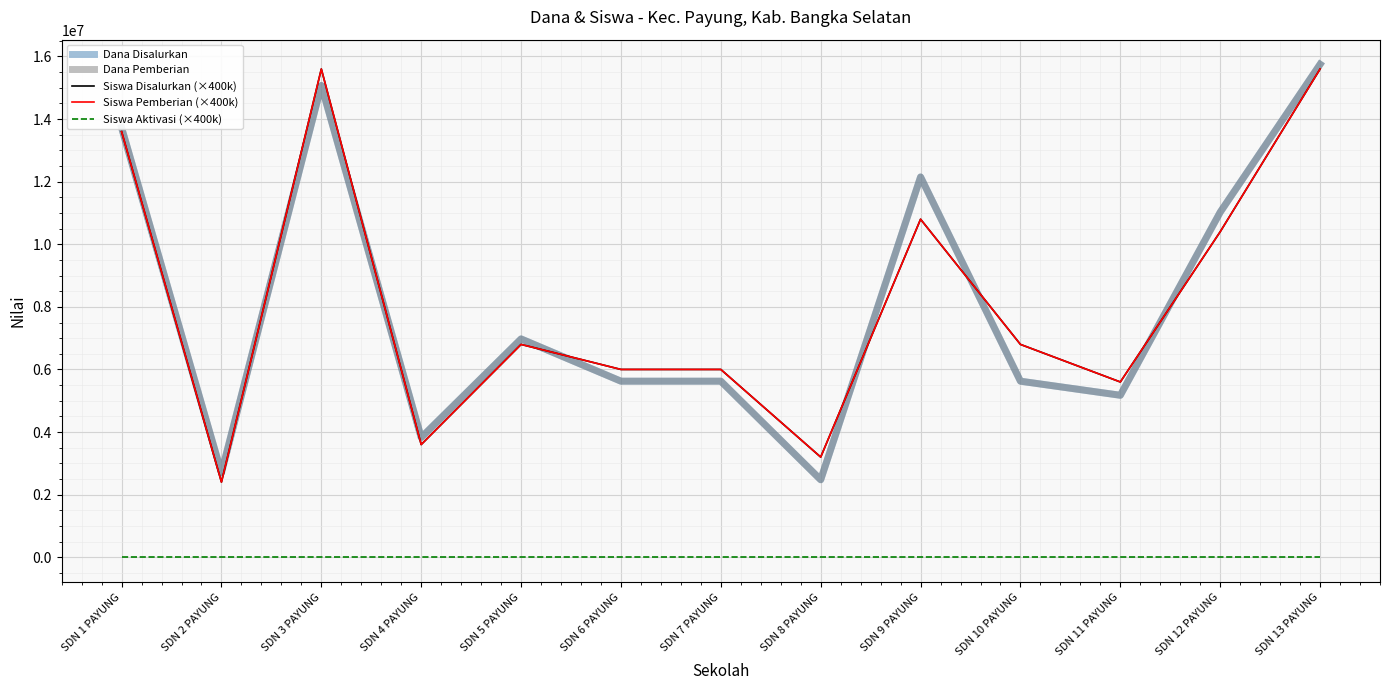

What position from the right is SDN 3 PAYUNG?

11